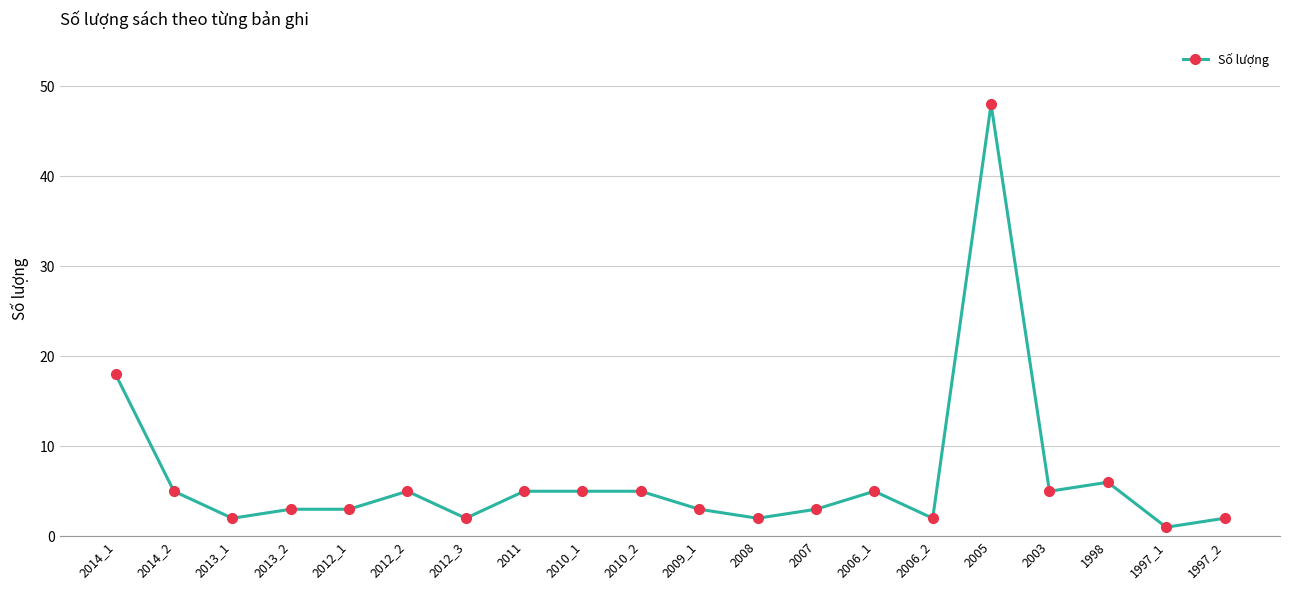

True or false: the data shows 2 at 2012_3.

True